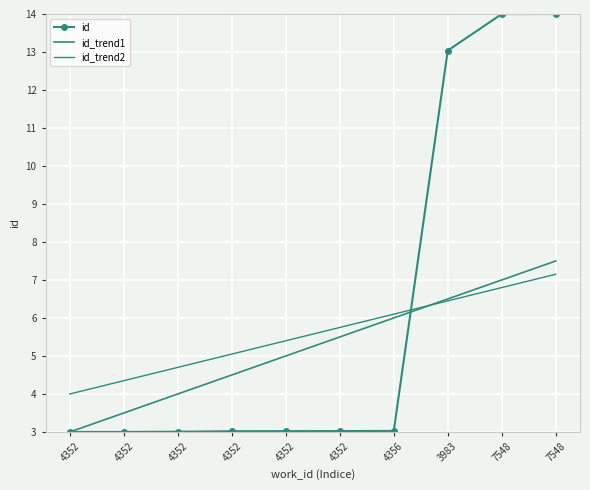

Which label corresponds to the smallest value in the chart?

4352